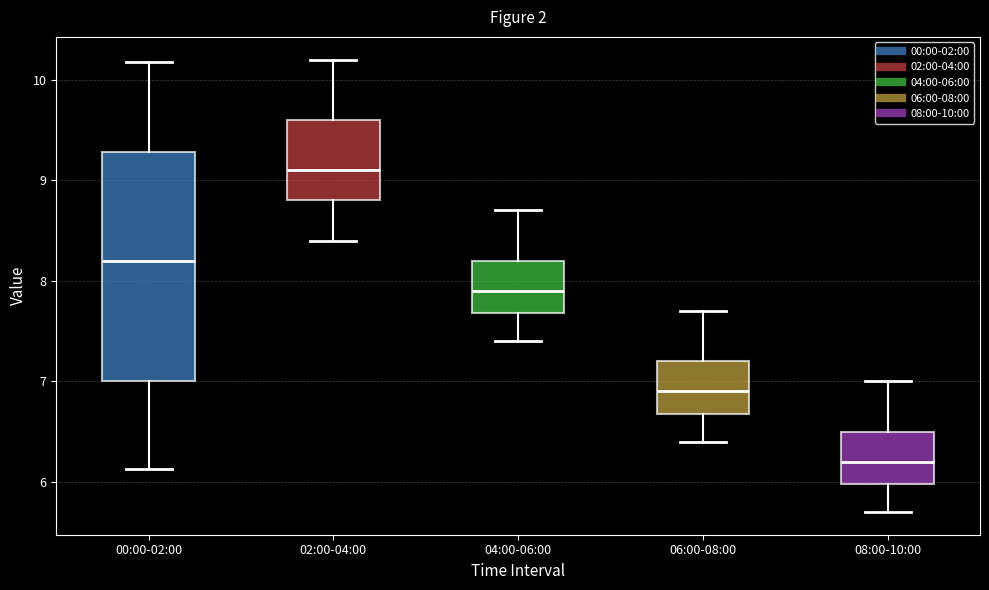

Where does the lower whisker of the box for 02:00-04:00 end on the y-axis? The values are not printed on the chart, so give them approximately, as read against the axis.

8.4